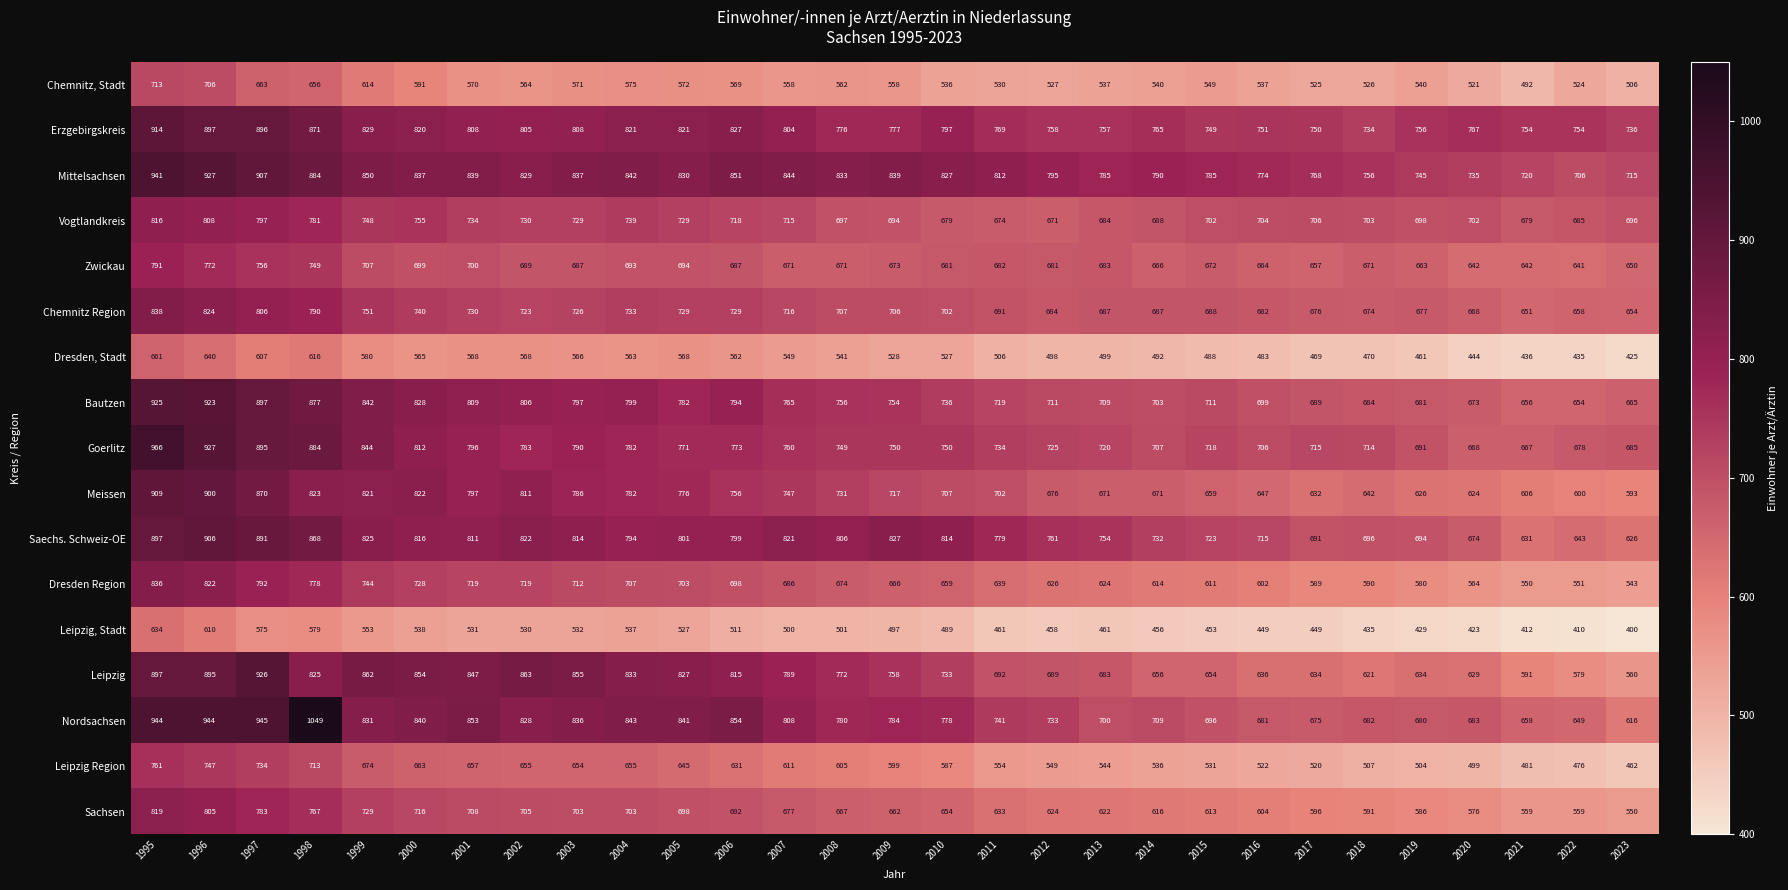

What is the spread (max minus min) of values at 1995?

332